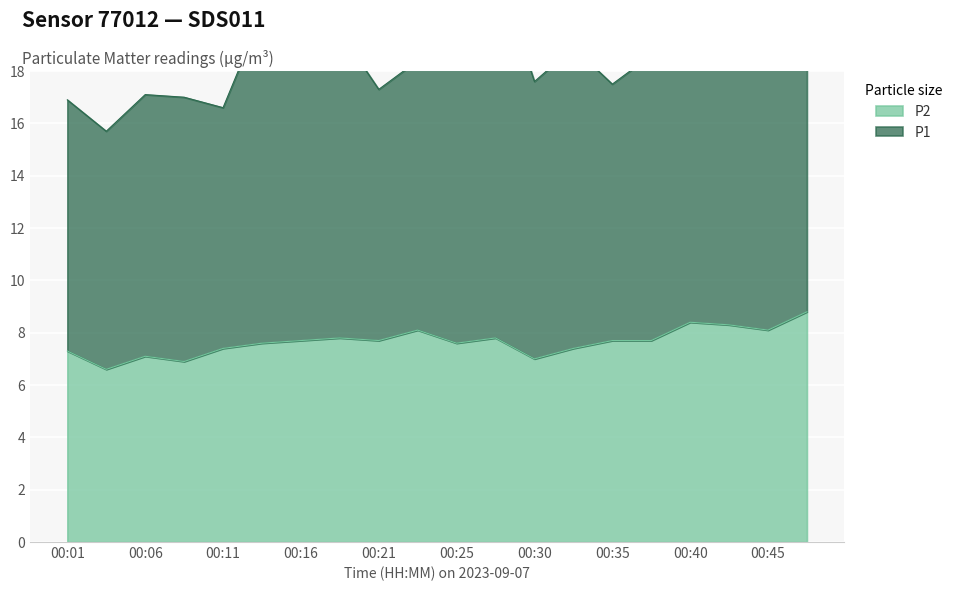

What is the smallest value displayed?

6.6